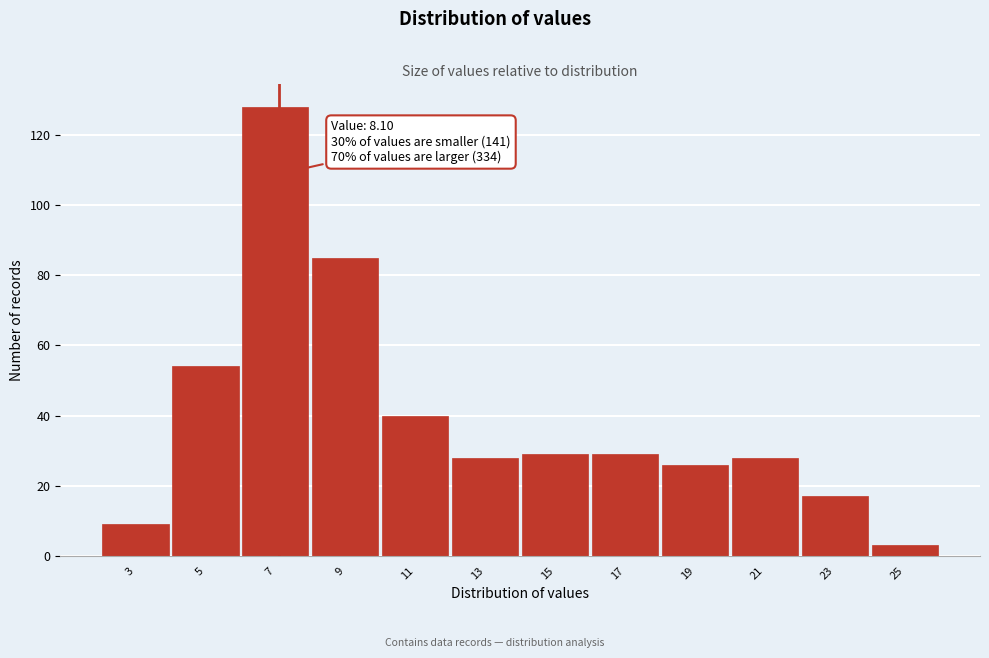

Reading left to right, what are all the values shown in this chart?

9	54	128	85	40	28	29	29	26	28	17	3